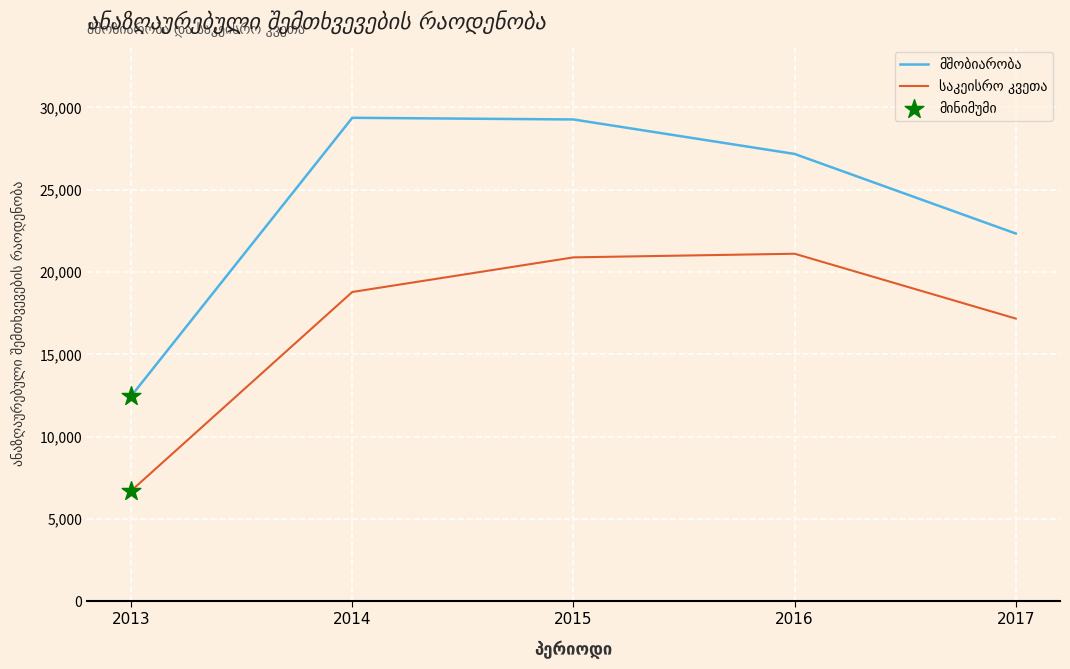

What is the total value across all series at 2017?

39512